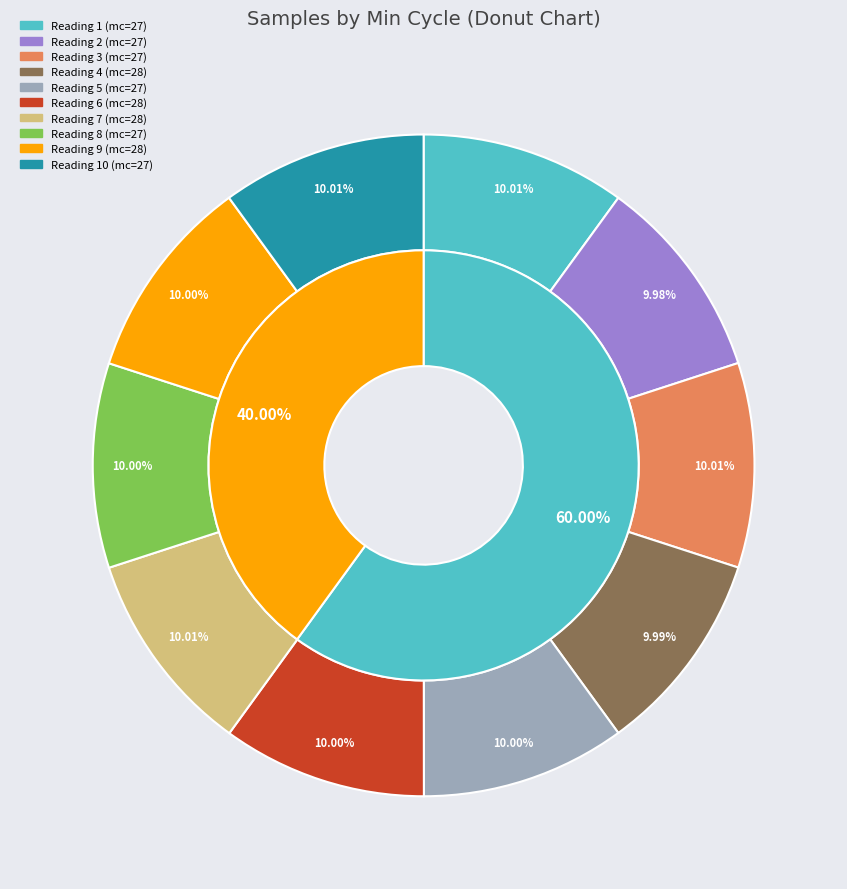

Is 28 the majority of the pie?

No